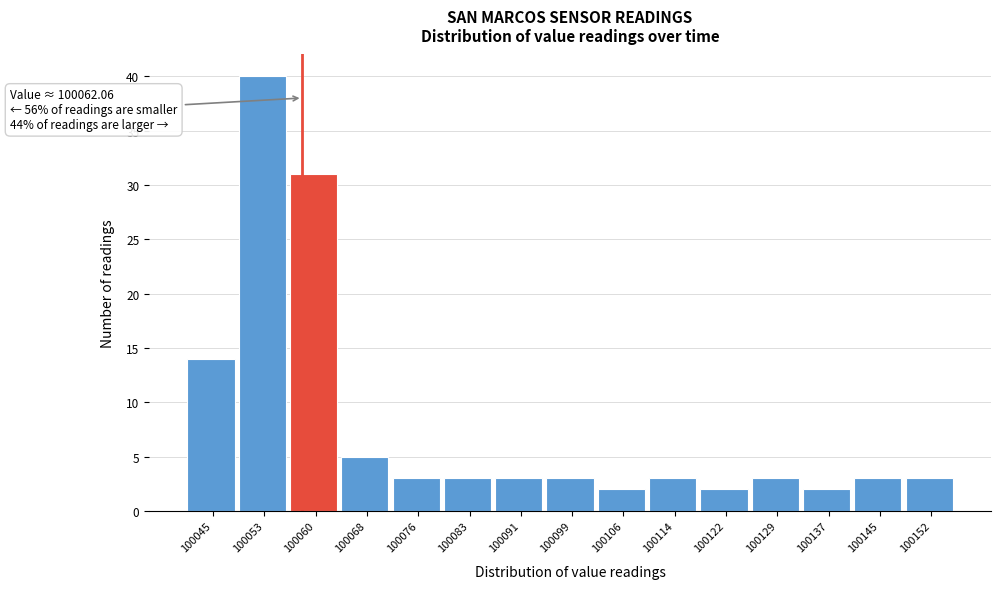

Reading right to left, transcribe all the data shown in this chart.

100152=3	100145=3	100137=2	100129=3	100122=2	100114=3	100106=2	100099=3	100091=3	100083=3	100076=3	100068=5	100060=31	100053=40	100045=14